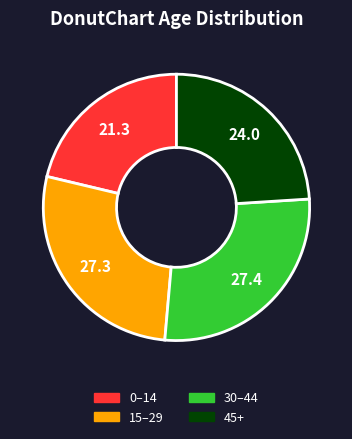

Is there any slice that represents more than half of the pie?

No